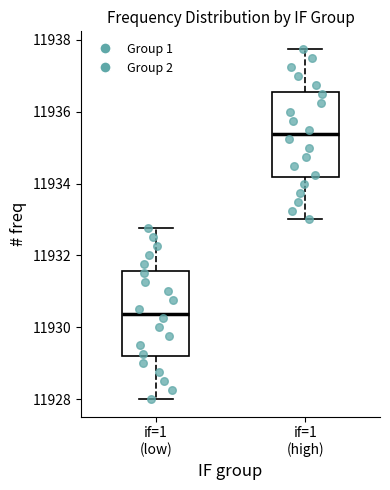

Which box's median line is the lowest?

if=1 (low)